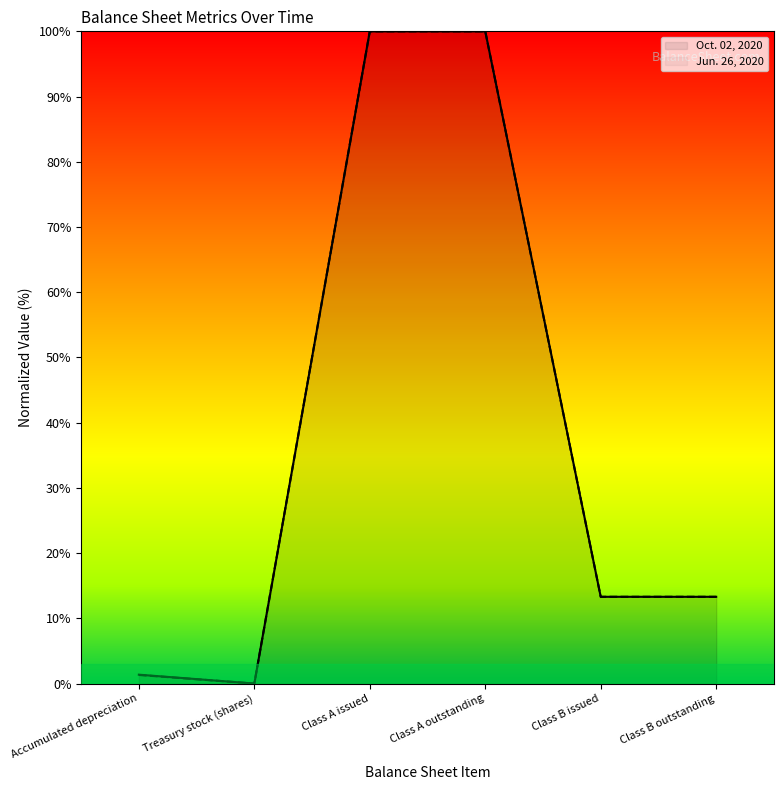

Reading left to right, what are all the values shown in this chart?

Oct. 02, 2020: 1.4	0.0	100.0	100.0	13.3	13.3
Jun. 26, 2020: 1.3	0.0	100.0	100.0	13.3	13.3